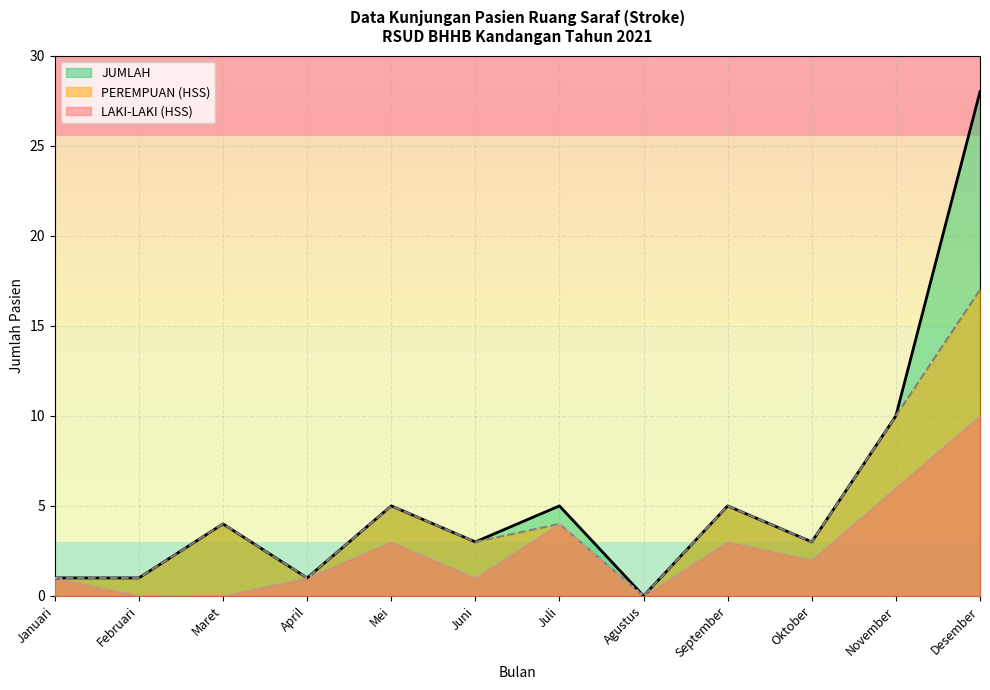

What is the total value across all series at Februari?

2